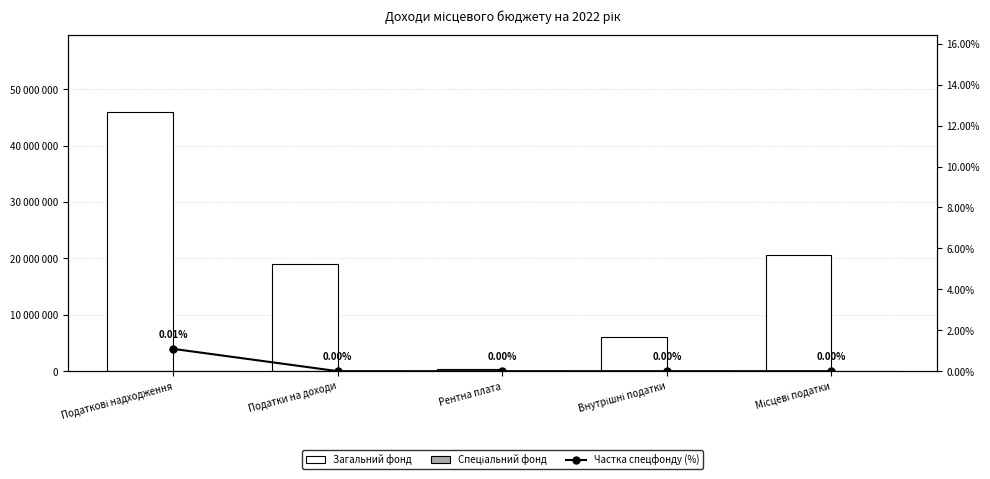

What is the average value of the Спеціальний фонд series?

1000.0